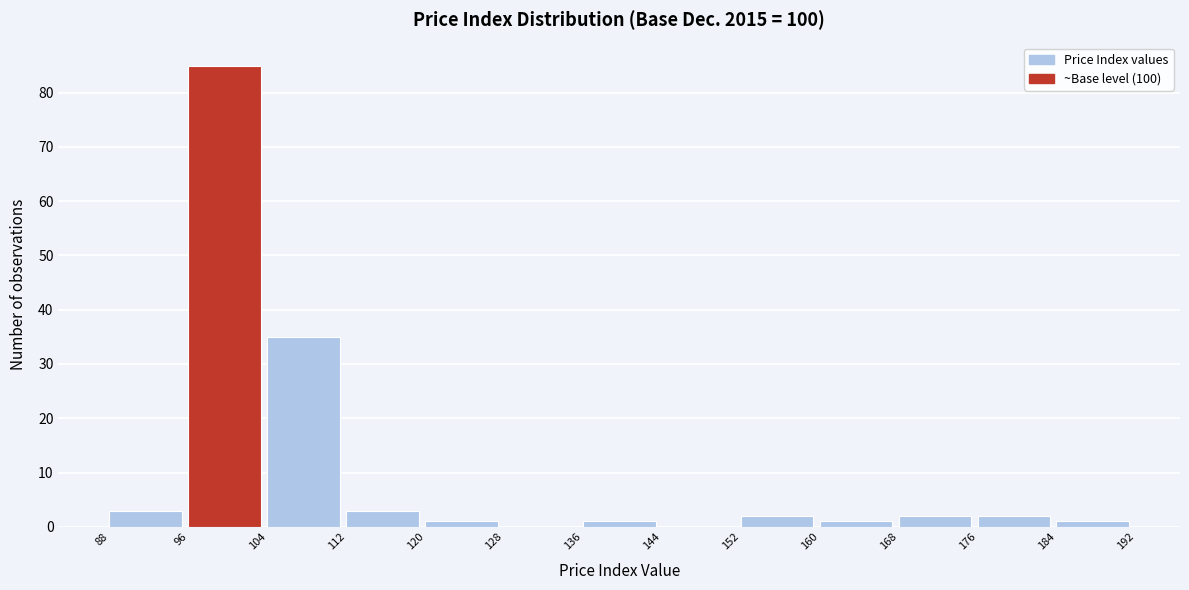

How tall is the bar that spans 176 to 184 on the x-axis? The values are not printed on the chart, so give them approximately, as read against the axis.

2